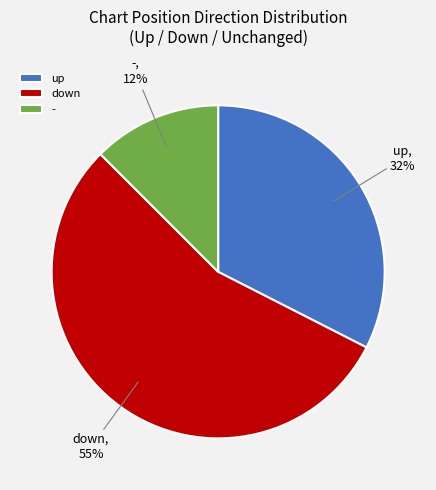

How many segments does this pie chart have?

3